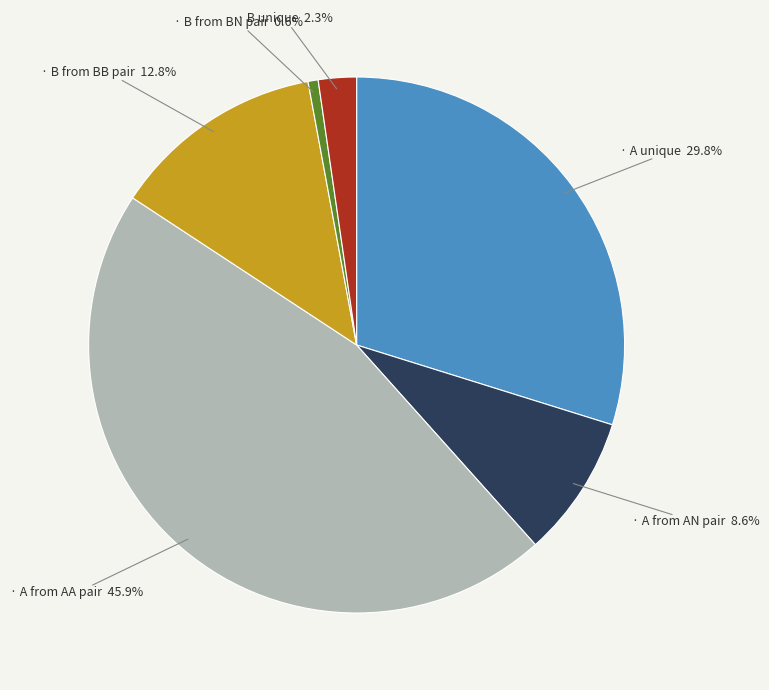

How many segments does this pie chart have?

6